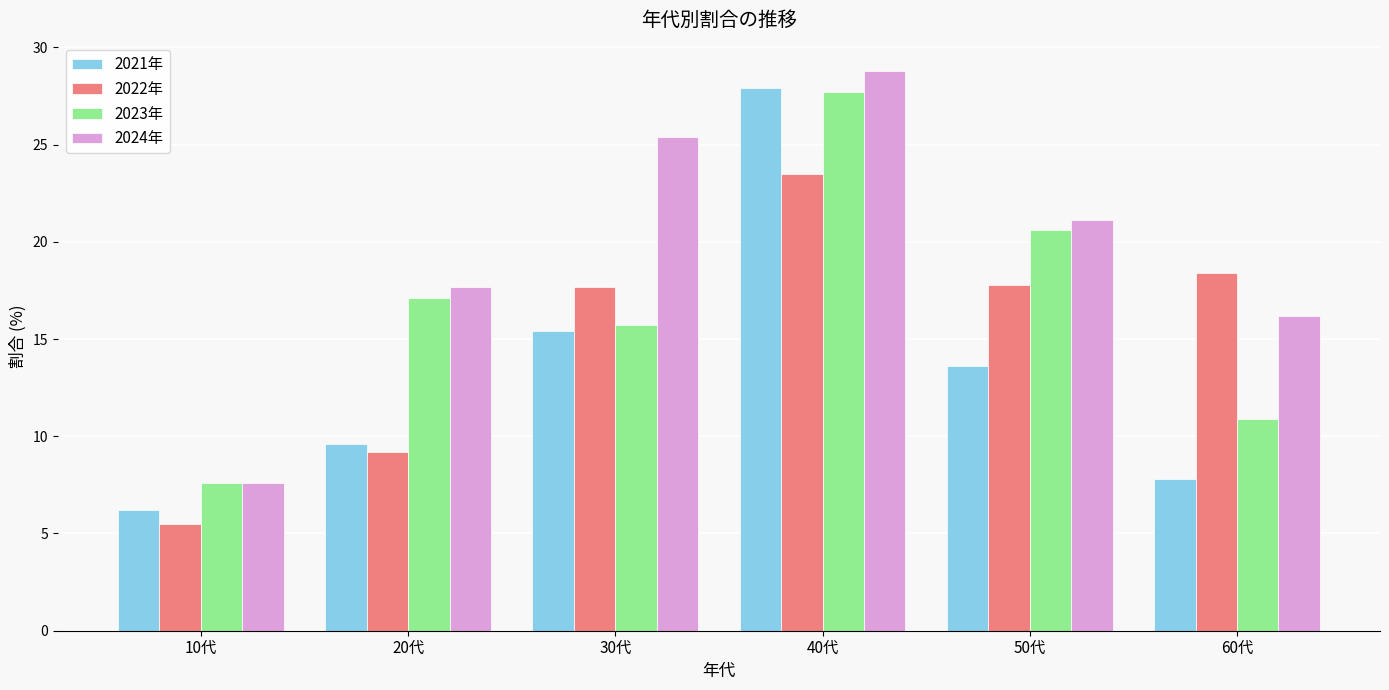

Which series has the largest total across all categories?

2024年